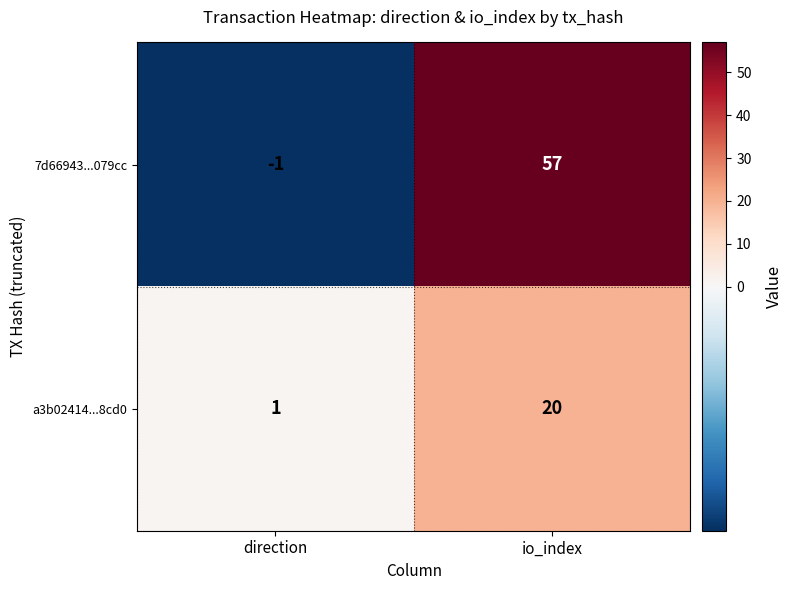

Which category has the lowest value across all series?

direction